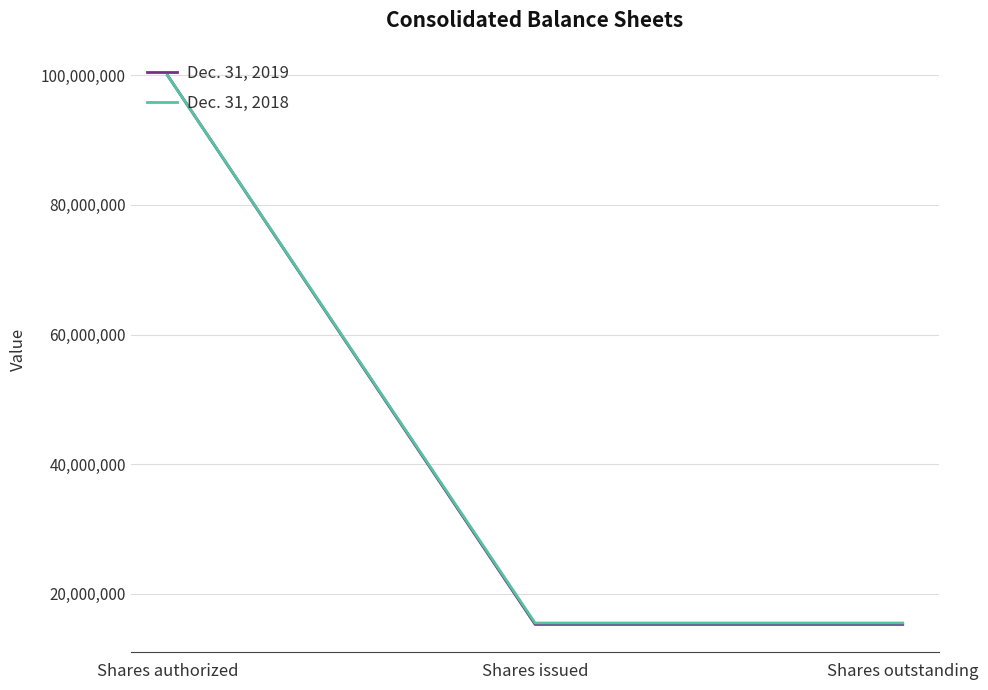

Rank the series at Shares outstanding from highest to lowest value.

Dec. 31, 2018, Dec. 31, 2019